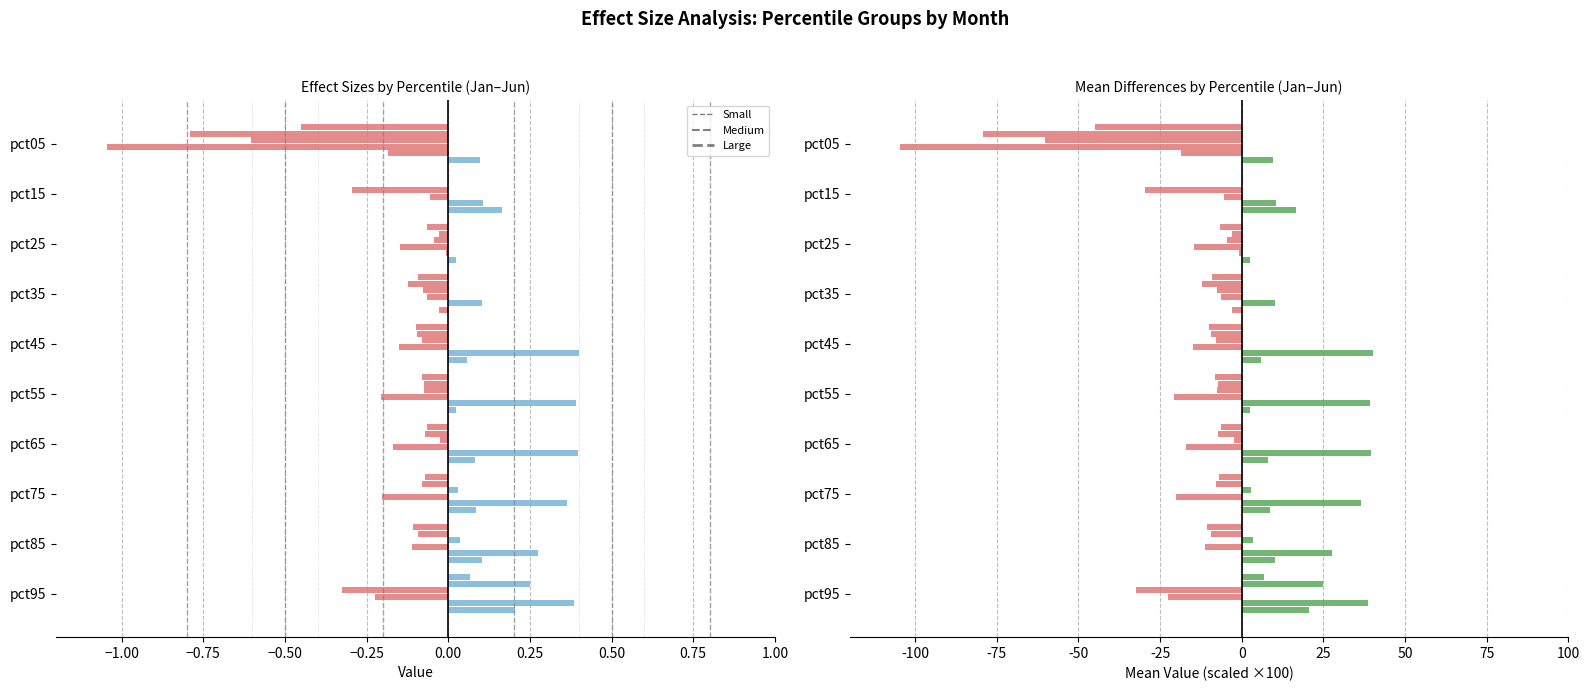

The Apr series shows -0.1 at pct15. True or false?

False